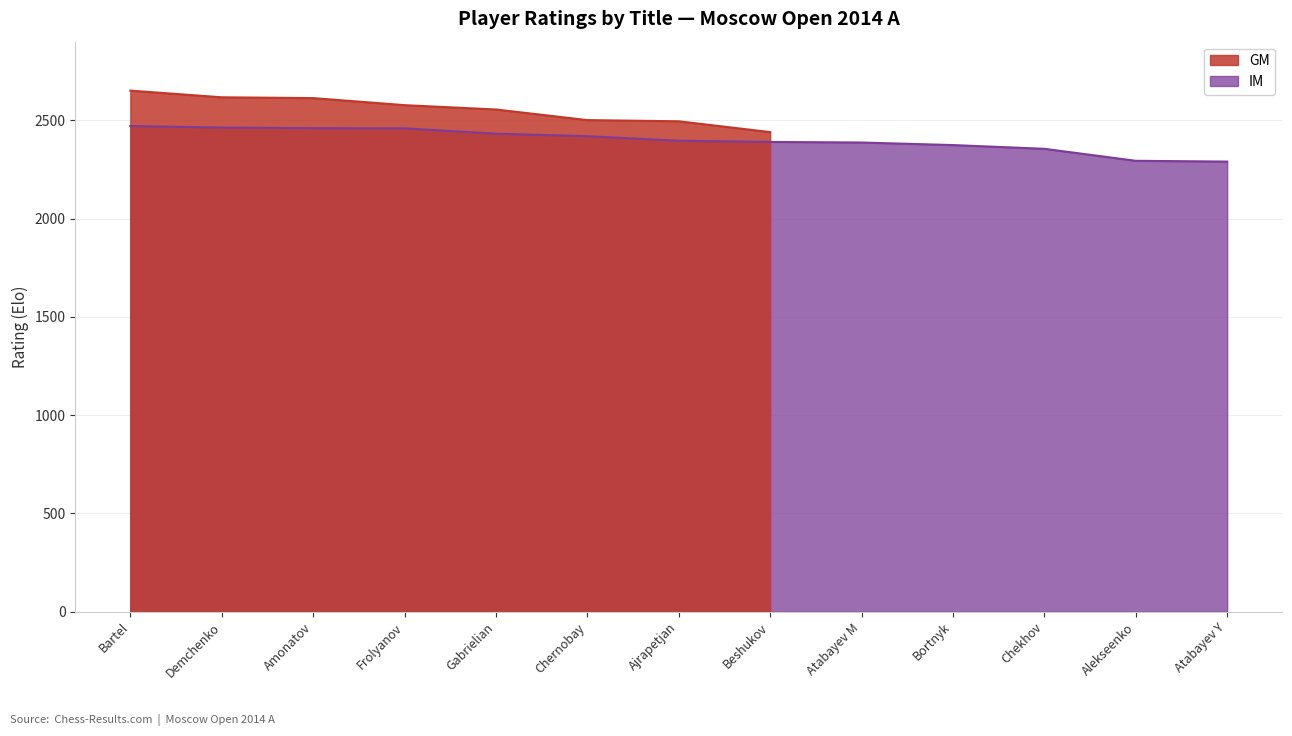

Does the chart have visible grid lines?

Yes